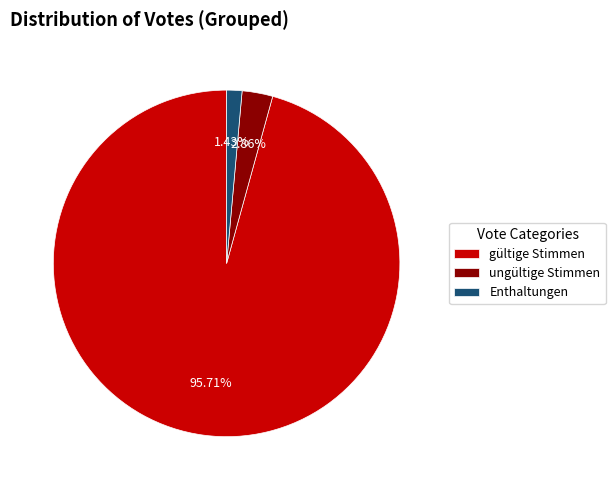

How much of the chart is everything except Enthaltungen?

98.6%